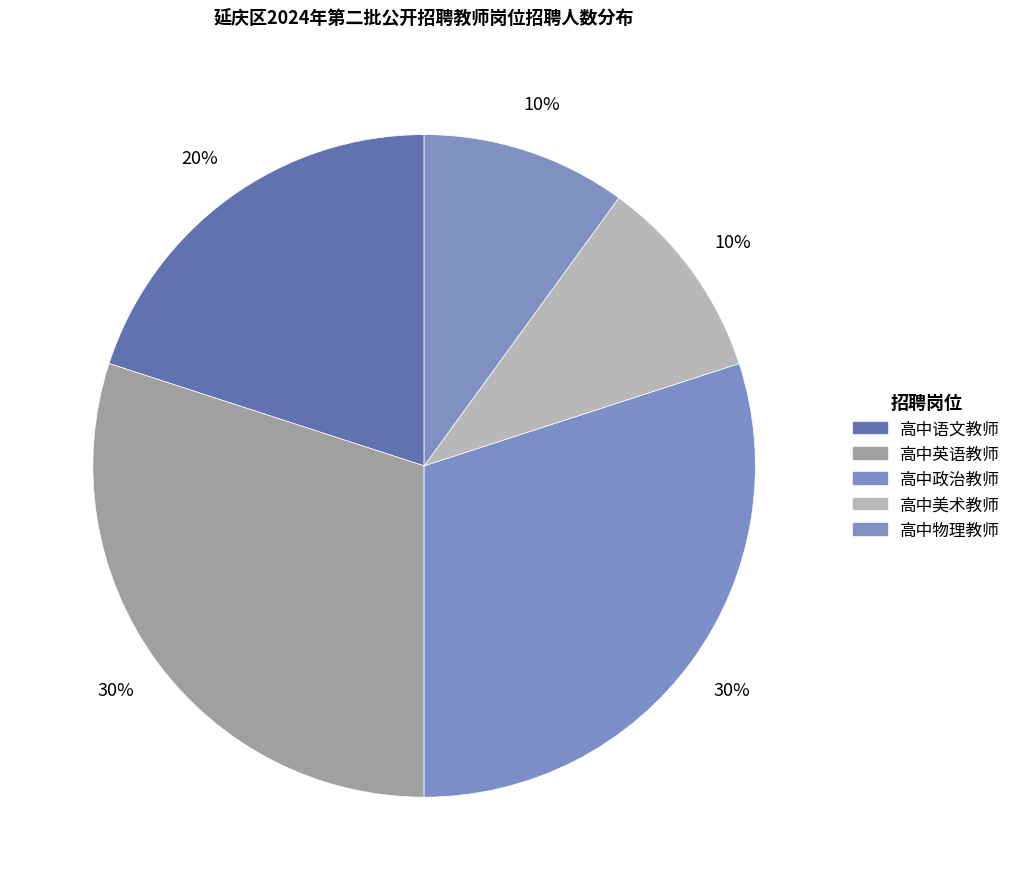

Count the number of slices in the pie.

5